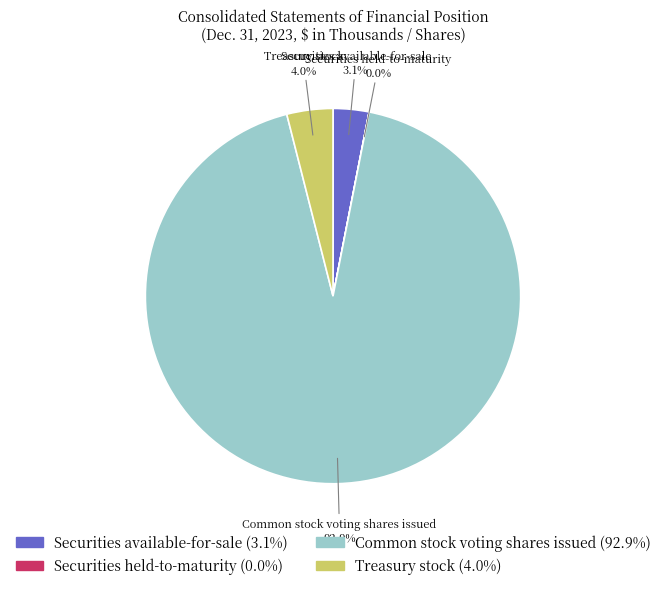

Does Common stock voting shares issued account for over 50% of the chart?

Yes